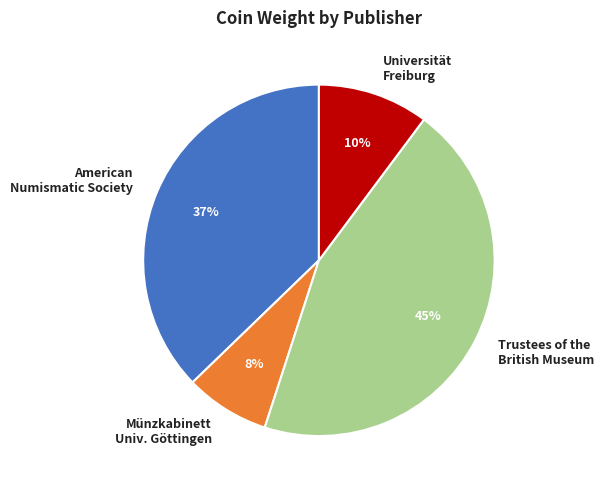

The Trustees of the British Museum slice represents 45% of the pie. True or false?

True